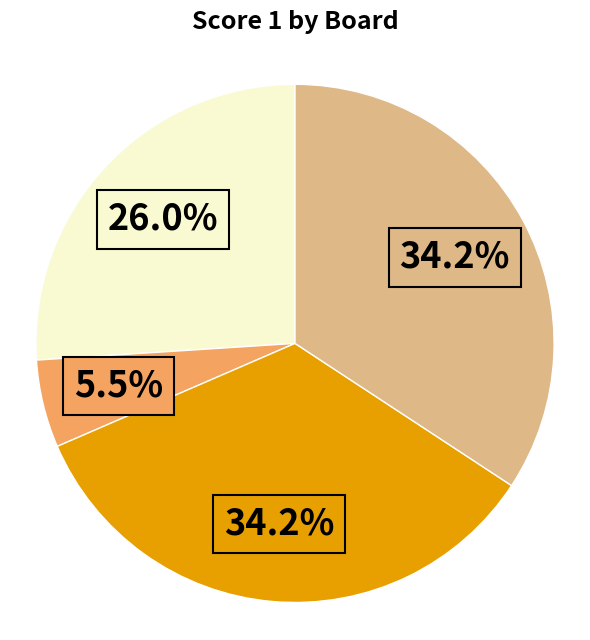

Is there a majority slice in this chart?

No